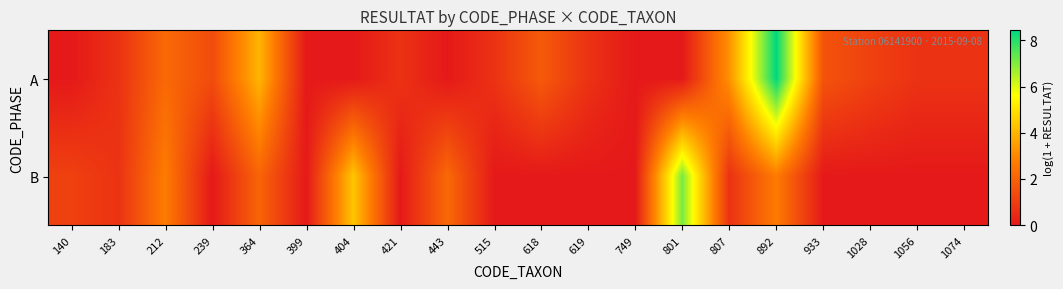

At how many categories does at least one series exceed 7?

2